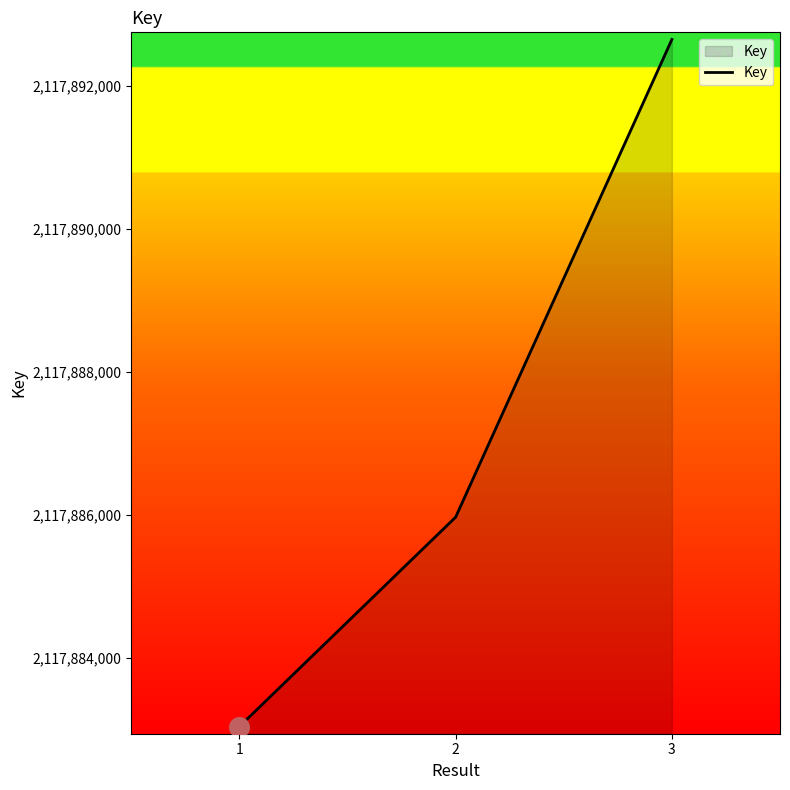

What is the change in value from 2 to 3?

+6681